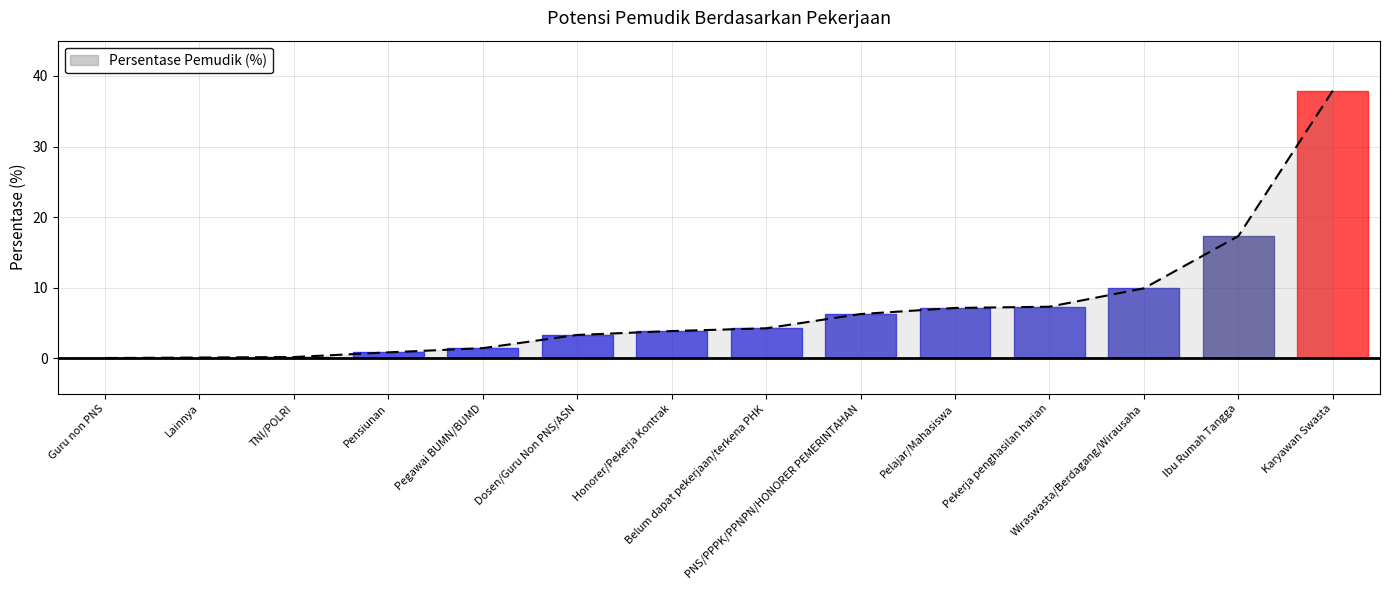

What is the average value?

7.1